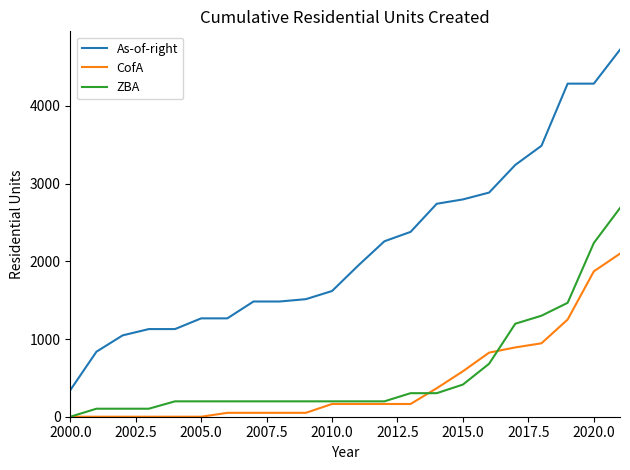

True or false: CofA and As-of-right cross at least once.

False